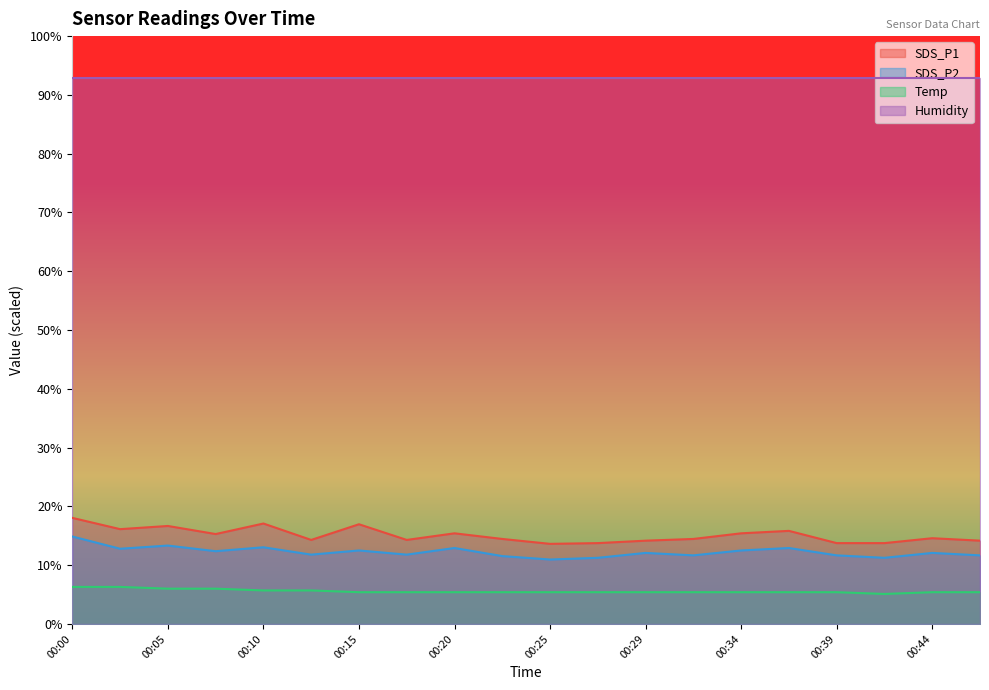

At which label is SDS_P1 closest to 15?

00:07